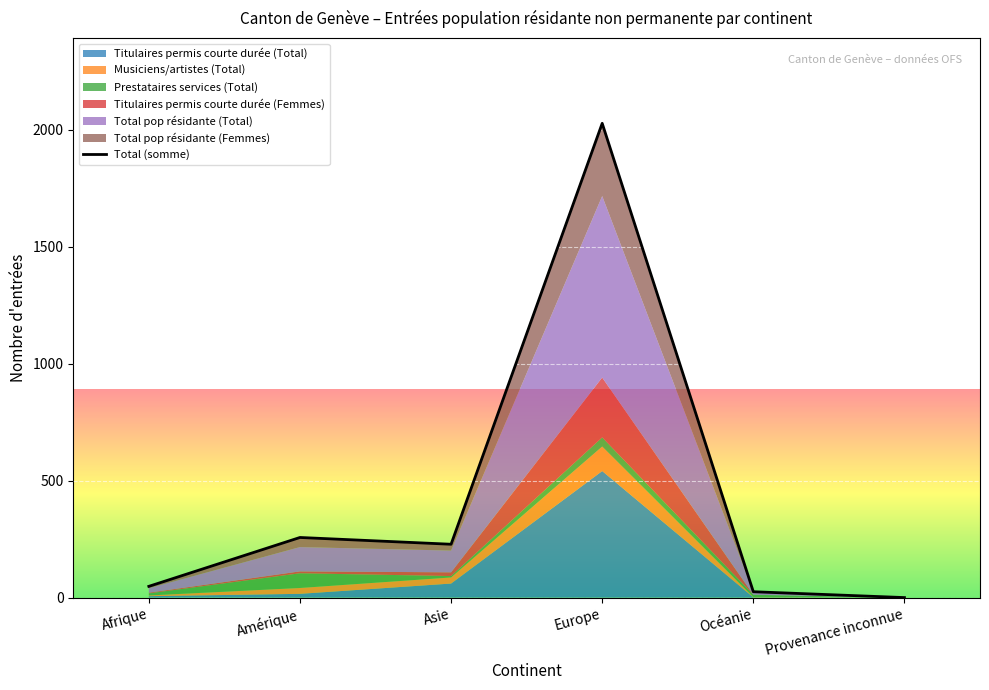

What is the difference between the second highest and second lowest values?

232